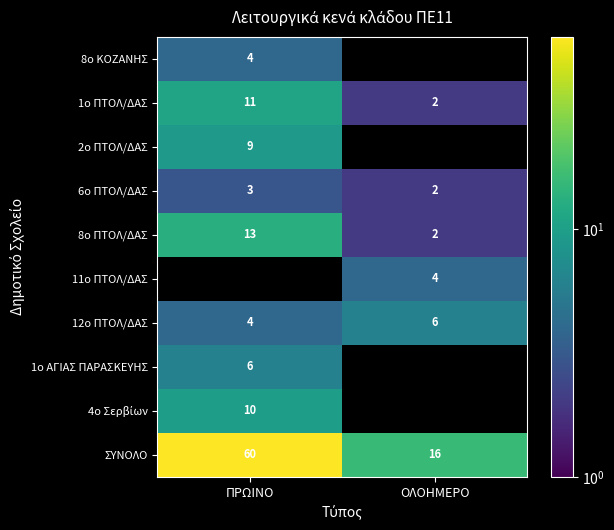

Is it true that 12ο ΠΤΟΛ/ΔΑΣ equals 1 at ΠΡΩΙΝΟ?

False